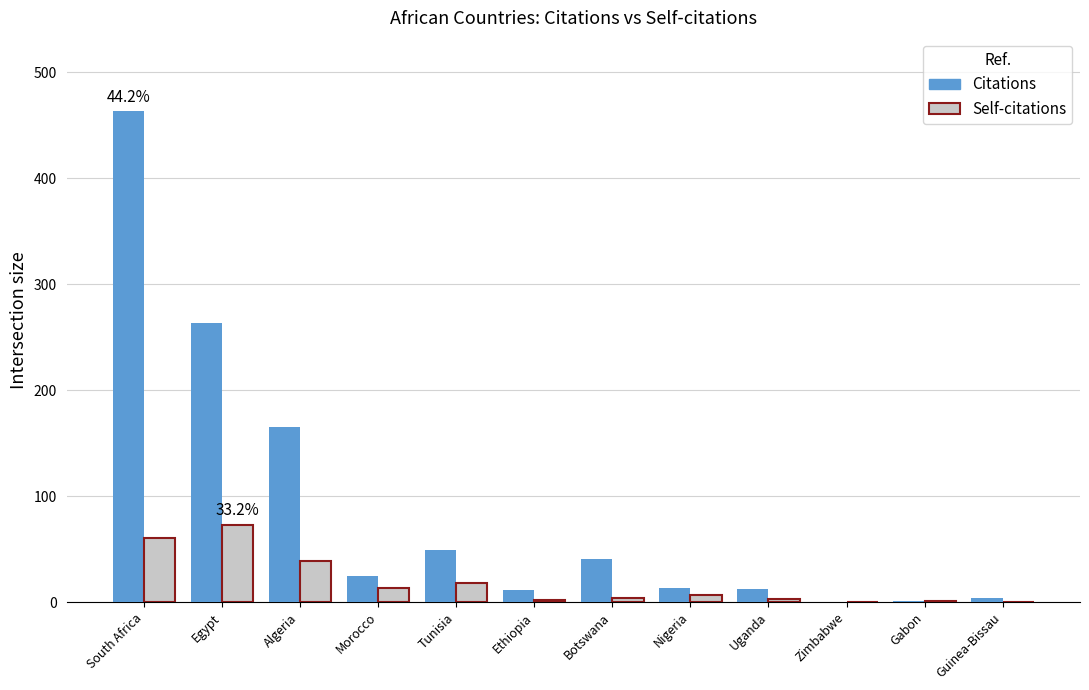

True or false: Citations has a value of 12 at Uganda.

True